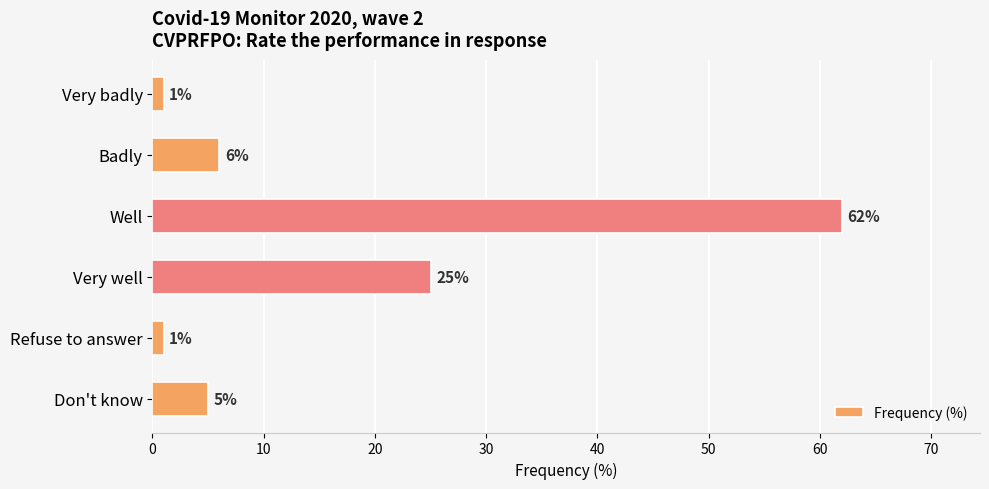

What is the label of the 2nd bar from the bottom?

Refuse to answer